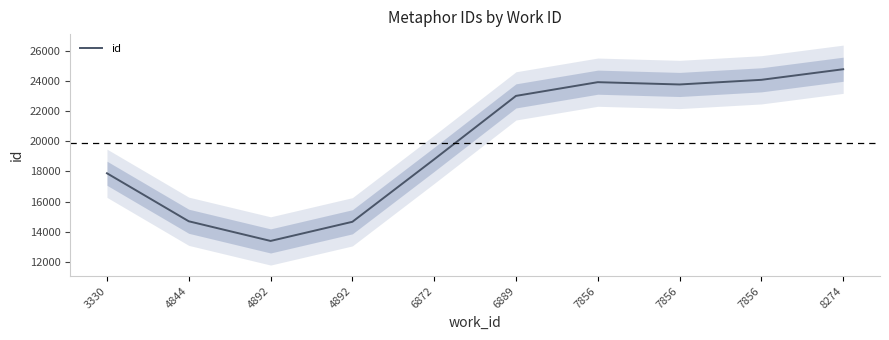

True or false: the data shows 24079.1 at 7856.

True